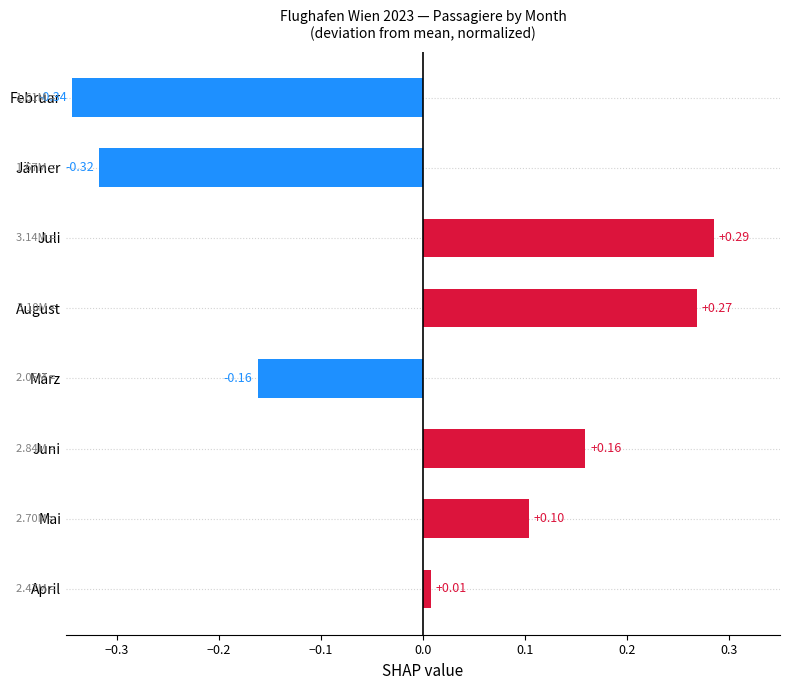

How many values exceed 0?

5